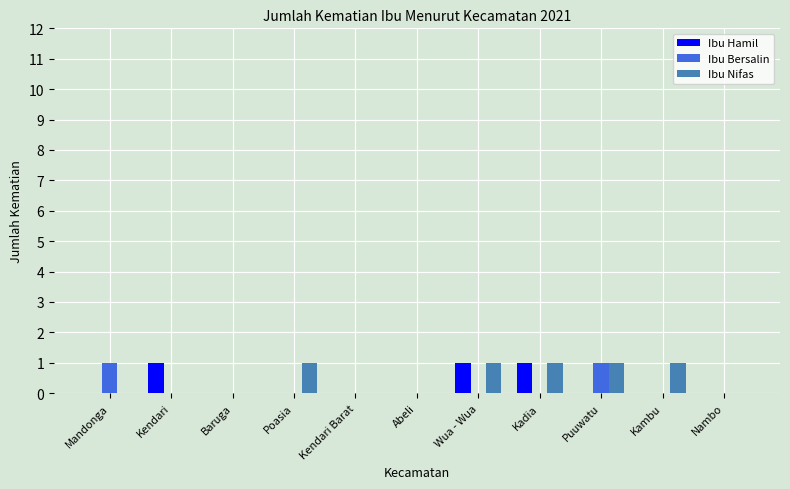

How many distinct data groups are displayed?

3